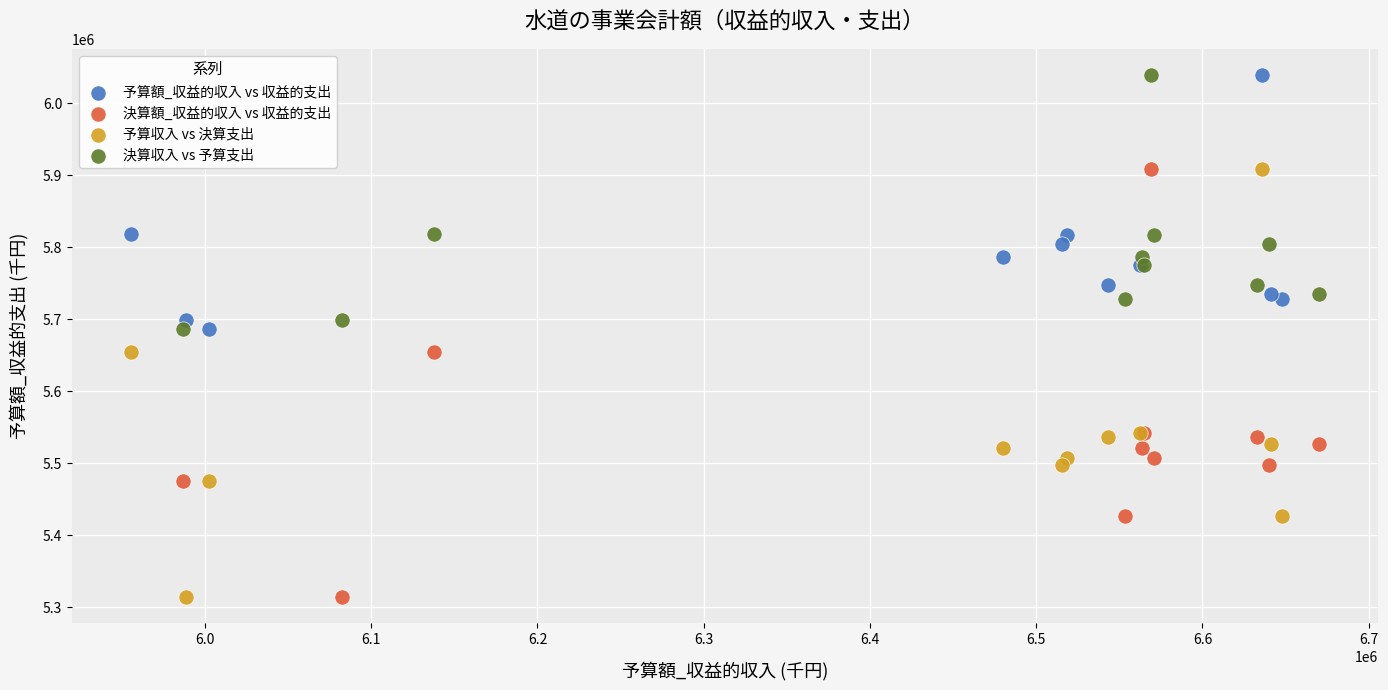

What are all the series names shown in the legend?

予算額_収益的収入 vs 収益的支出, 決算額_収益的収入 vs 収益的支出, 予算収入 vs 決算支出, 決算収入 vs 予算支出